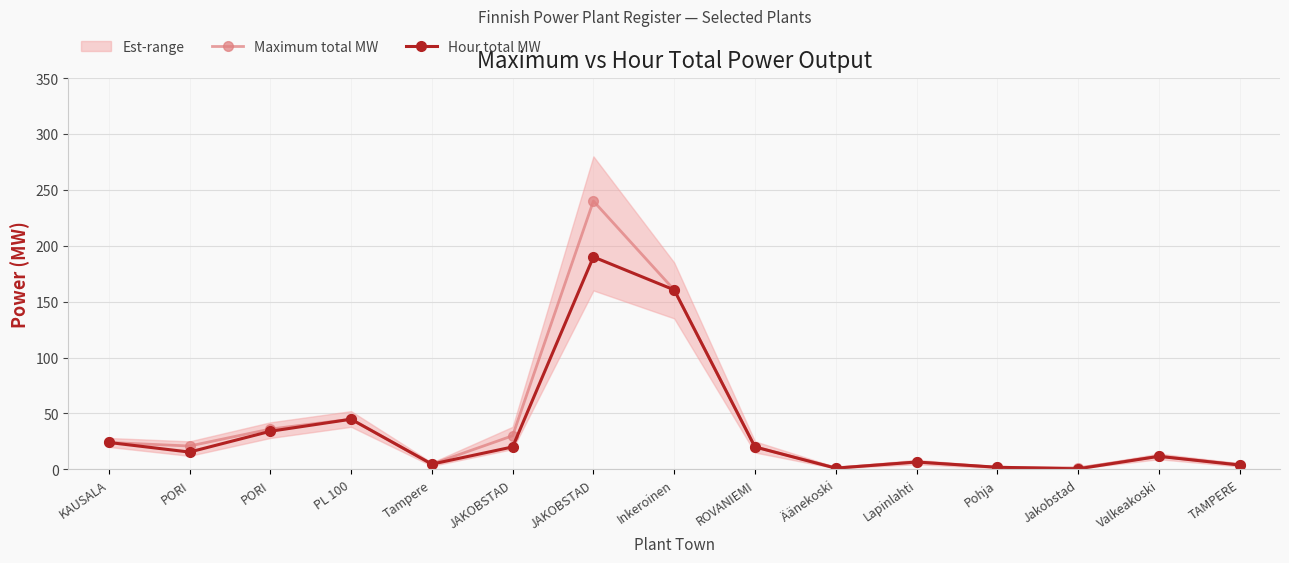

Does the chart have visible grid lines?

Yes